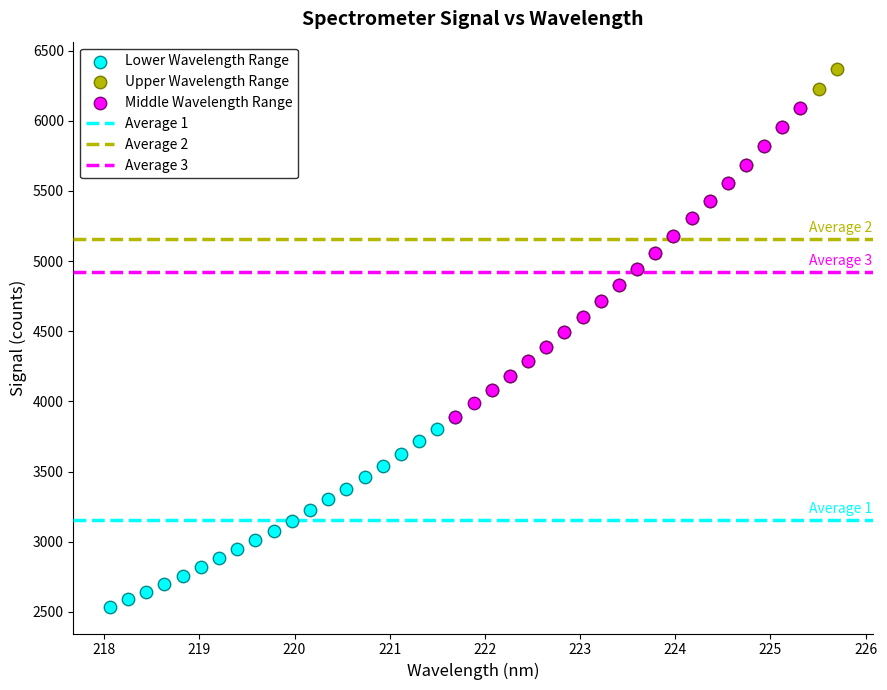

Which series has the largest Y range (max minus min)?

Upper Wavelength Range